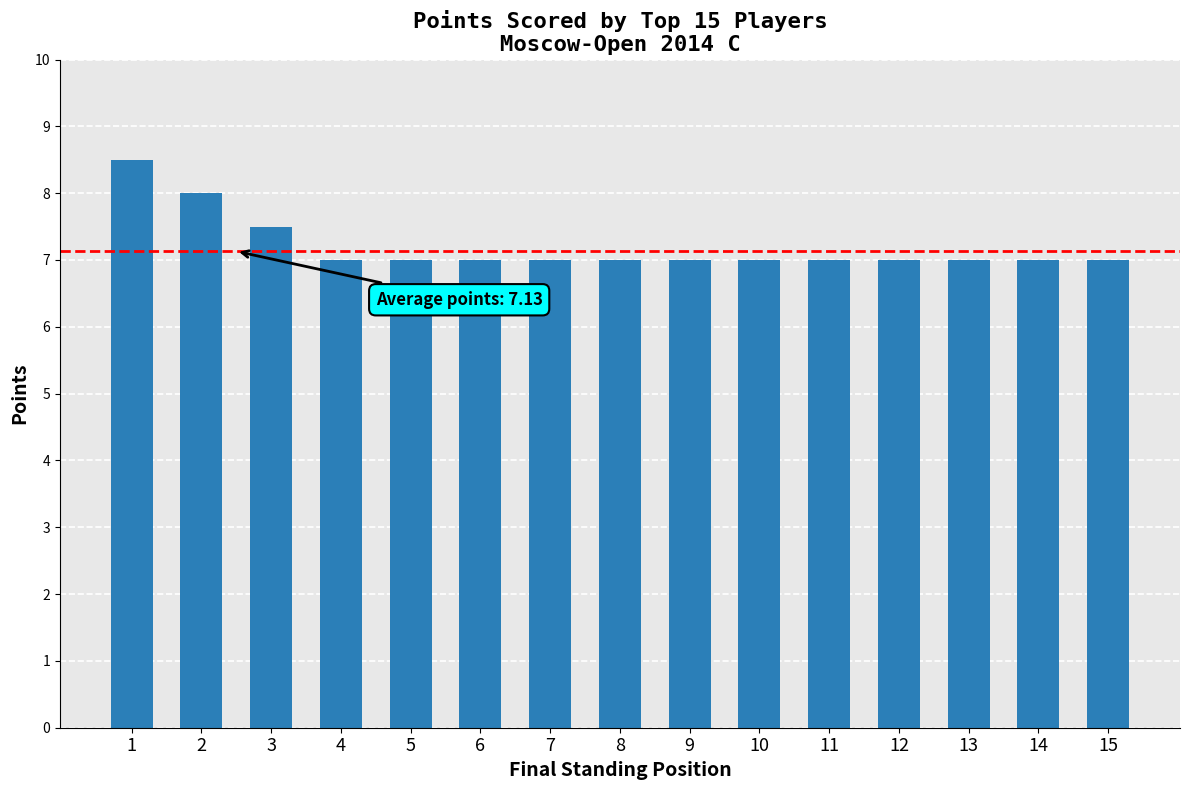

What is the greatest value displayed?

8.5